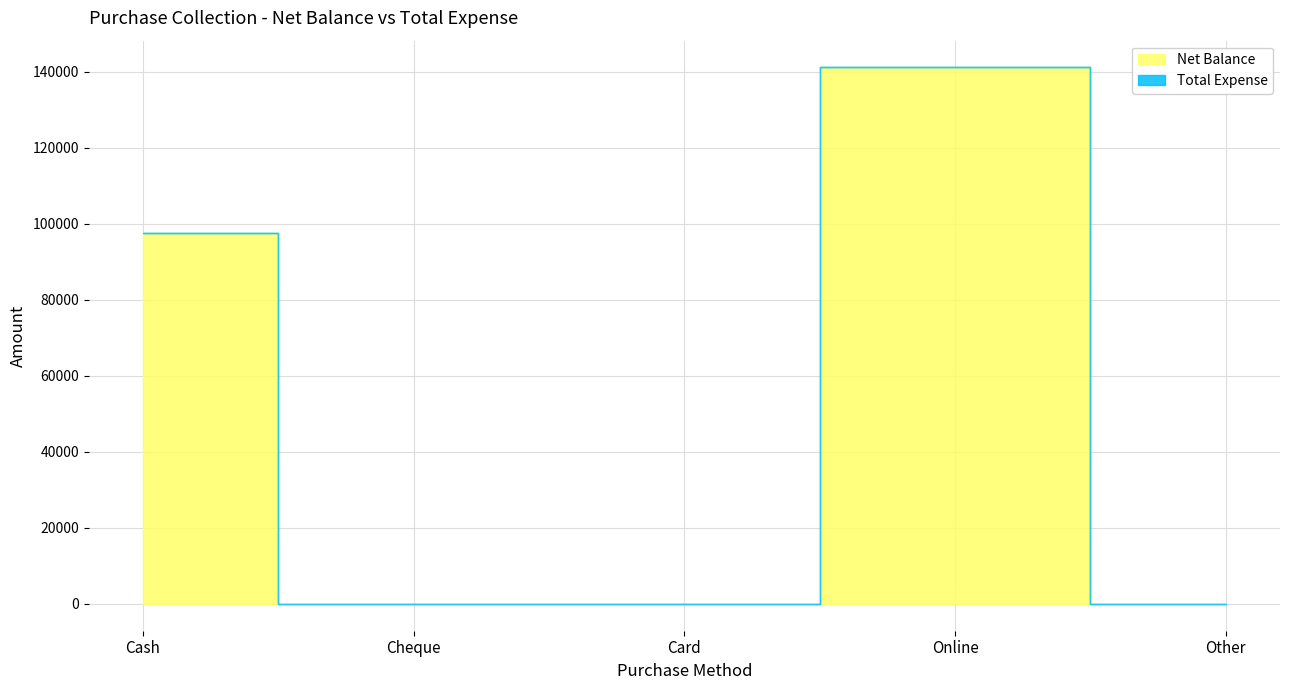

Does the chart display data point markers on the line(s)?

No